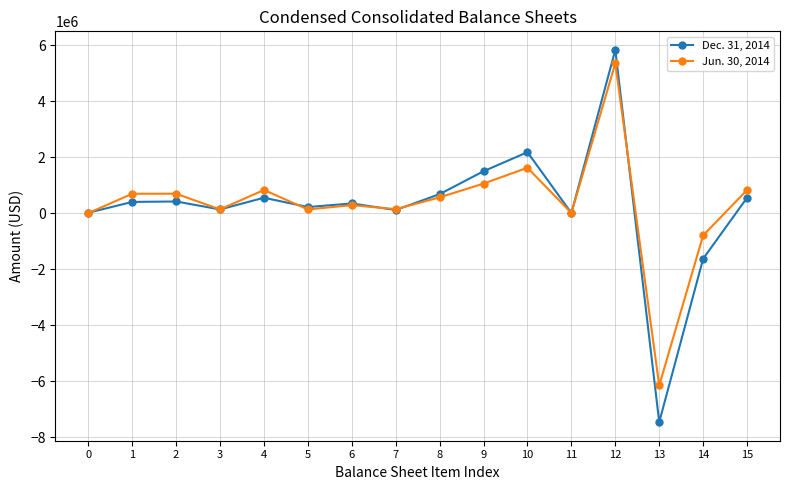

What is the approximate value of Jun. 30, 2014 at 10, to the nearest 10?

1623740